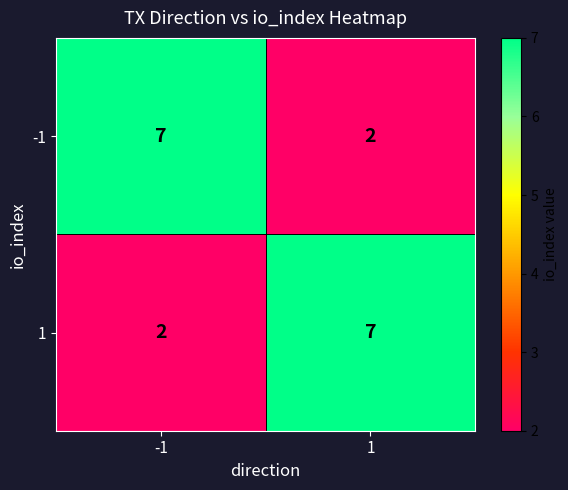

What is the spread (max minus min) of values at 1?

5